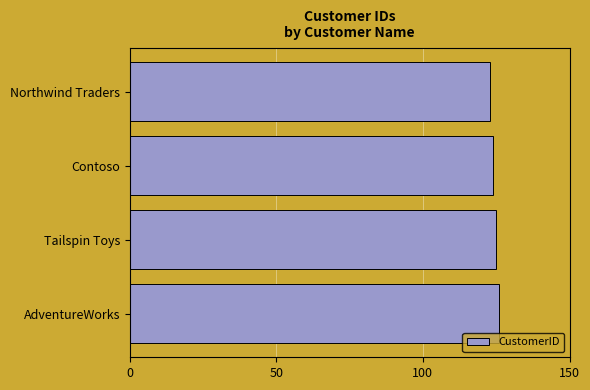

Is it true that the value at Tailspin Toys is 194?

False